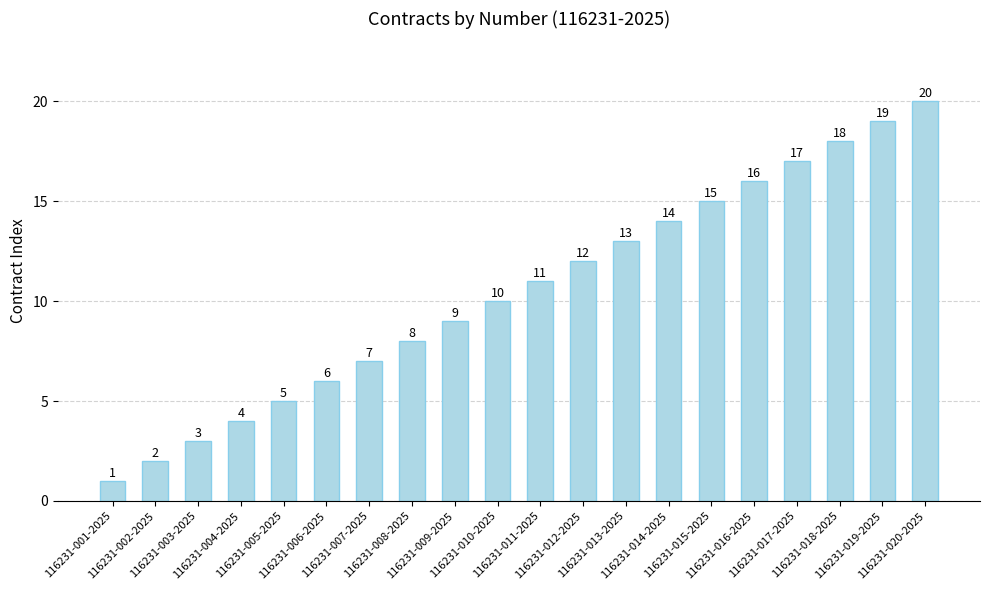

Is it true that the value at 116231-005-2025 is 9?

False